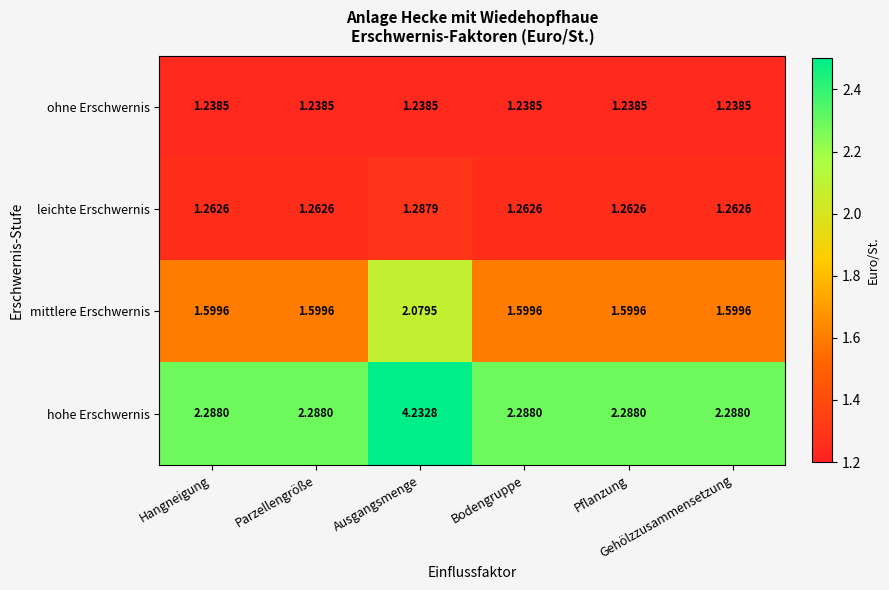

Which series has the largest total across all categories?

hohe Erschwernis